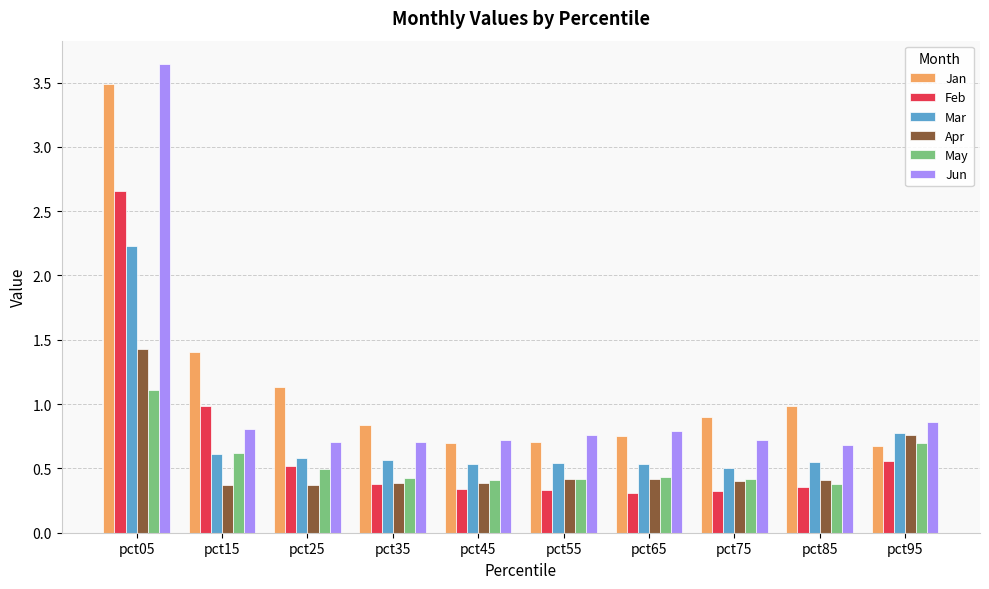

List the series in order of their peak value, highest first.

Jun, Jan, Feb, Mar, Apr, May